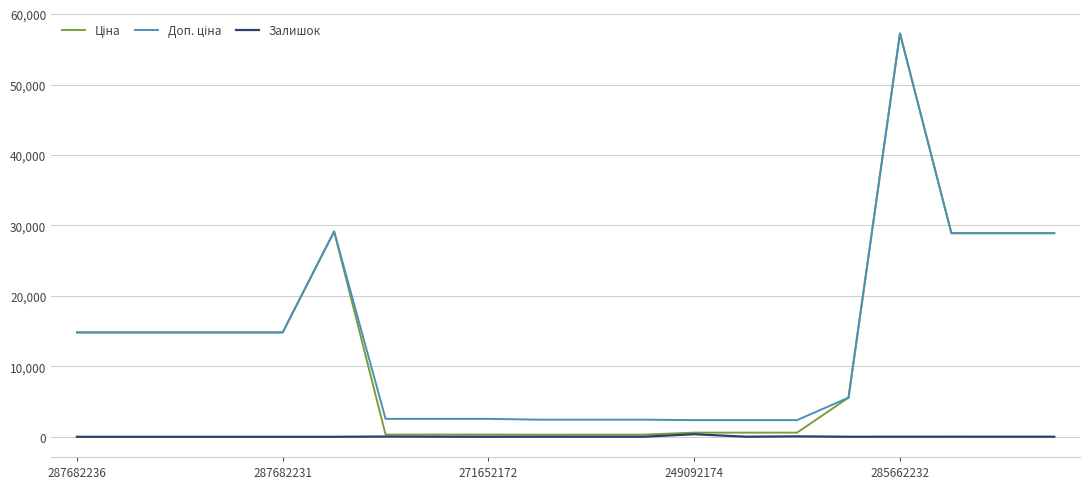

Does the chart display data point markers on the line(s)?

No